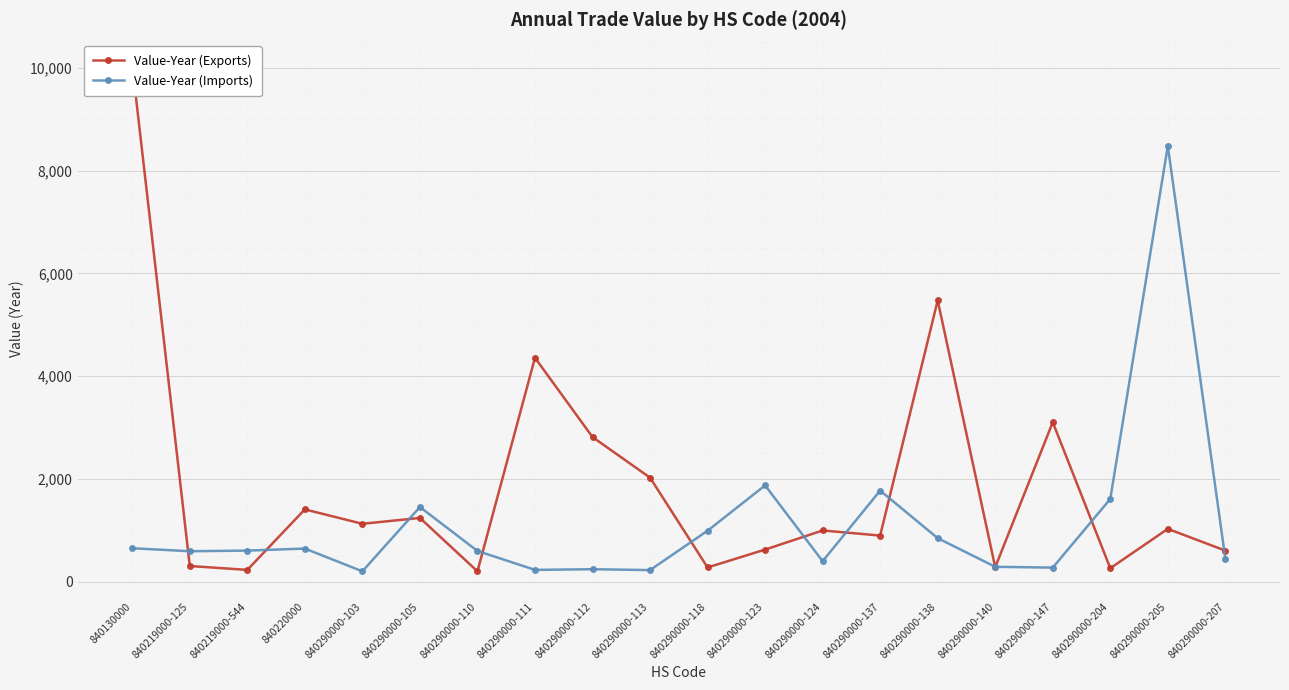

Which category has the highest value in the Value-Year (Exports) series?

840130000